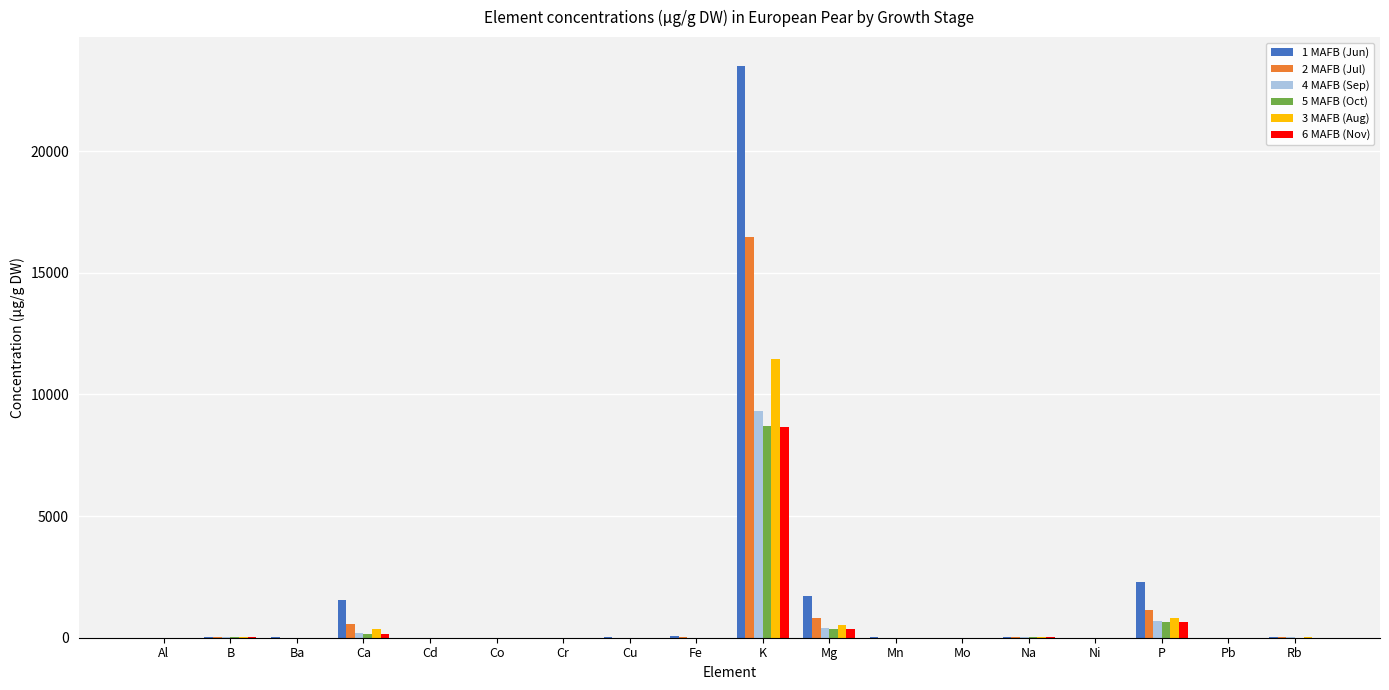

At which category is the sum across all series the highest?

K